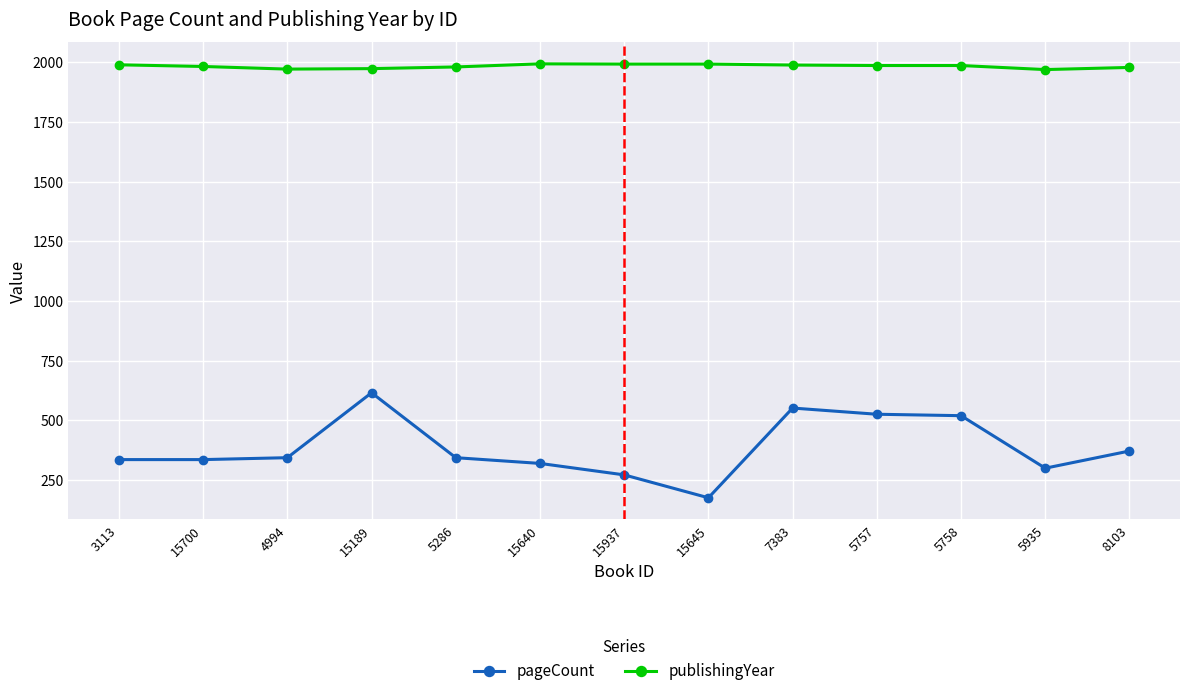

At which category does the chart reach its minimum across all series?

15645